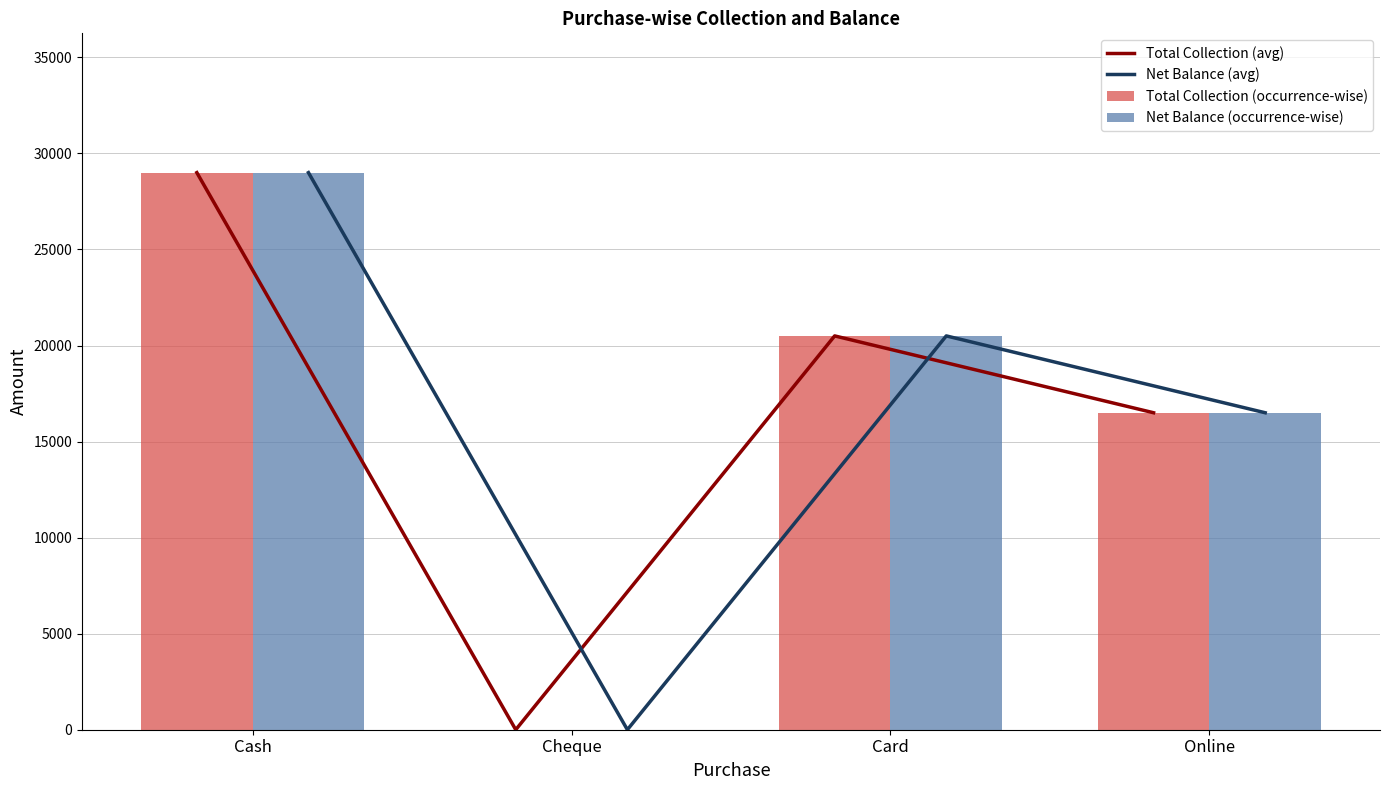

Count the number of data series in this chart.

4